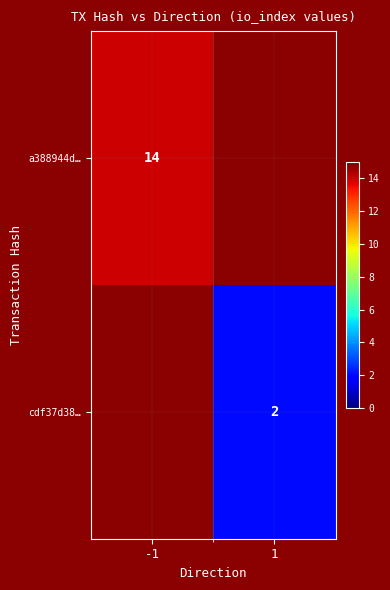

The cdf37d38… series shows 0.5 at 1. True or false?

False